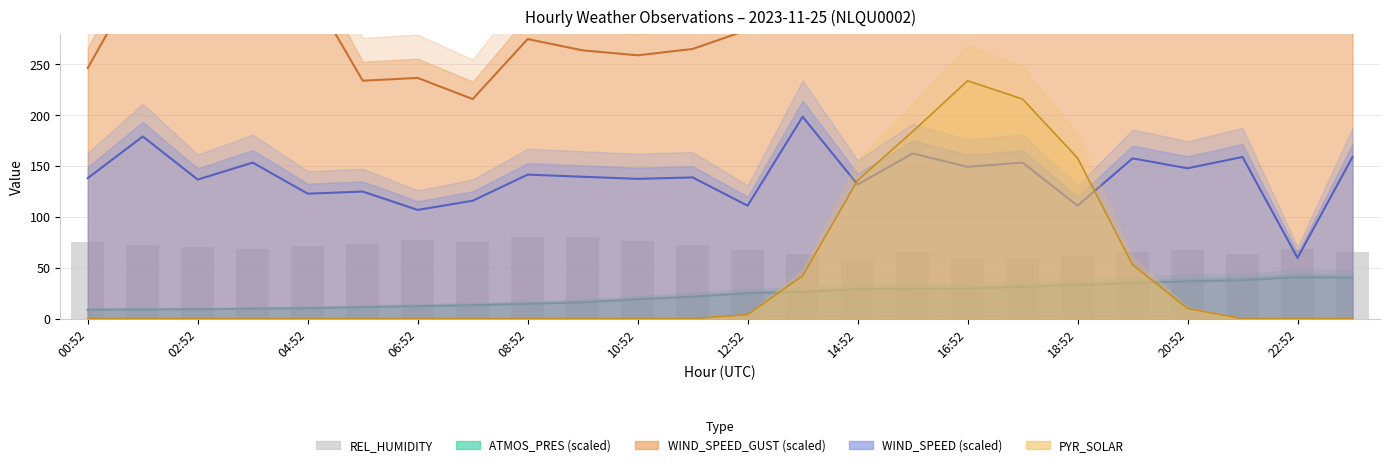

Where is PYR_SOLAR nearest to the value 117?

14:52